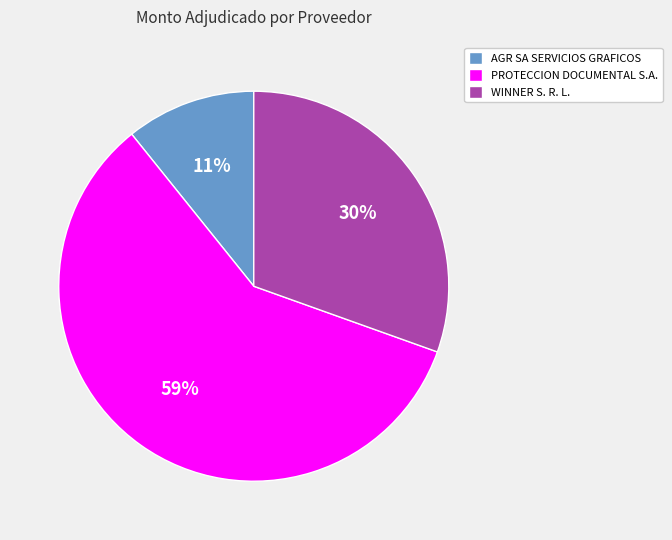

Count the number of slices in the pie.

3